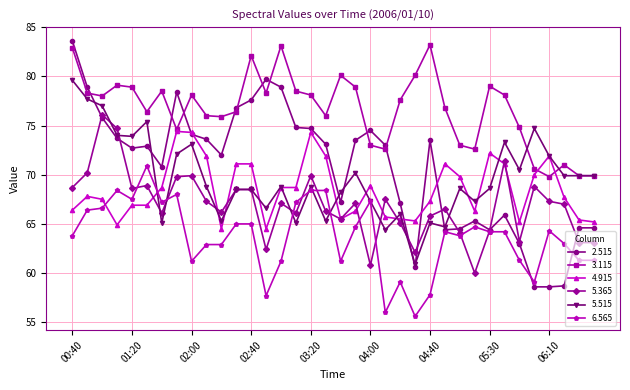

True or false: 5.515 has more than 0 points higher than both neighbors.

True